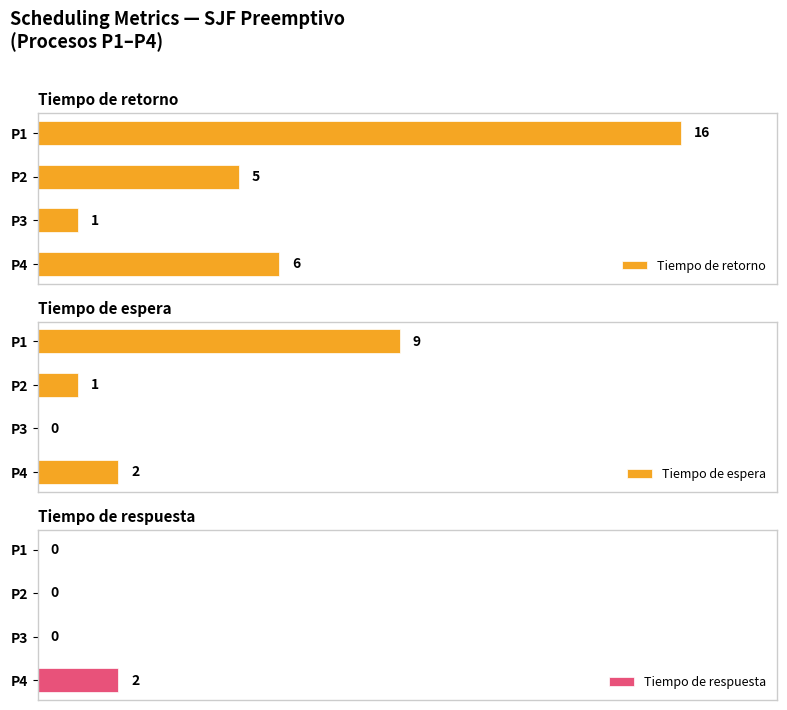

Which series has the largest range (max minus min)?

Tiempo de retorno